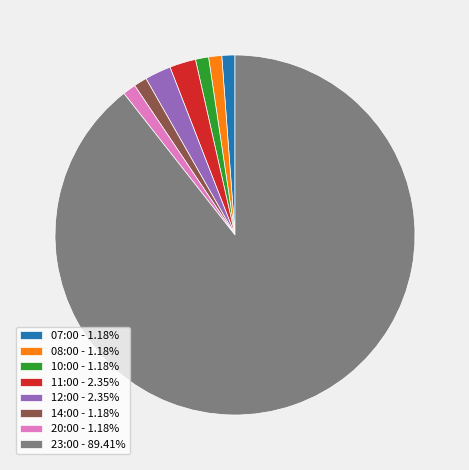

Combined, do 08:00 - 1.18% and 07:00 - 1.18% account for over 50%?

No